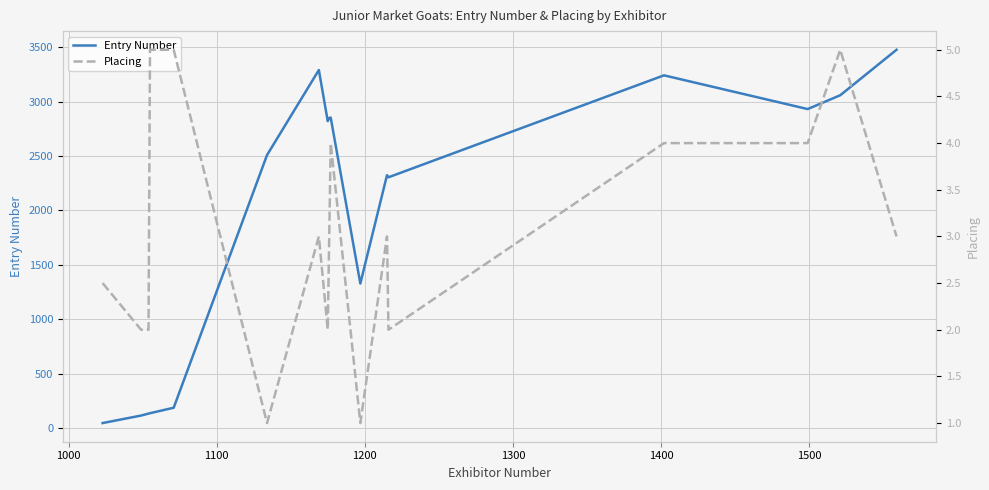

Reading left to right, extract all data points from this chart.

Entry Number: 46.0	115.0	133.0	136.5	187.0	2509.0	3291.0	2821.0	2850.0	2854.0	1328.5	2324.0	2305.0	3242.0	2932.0	3059.0	3477.0
Placing: 2.5	2.0	2.0	5.0	5.0	1.0	3.0	2.0	3.0	4.0	1.0	3.0	2.0	4.0	4.0	5.0	3.0